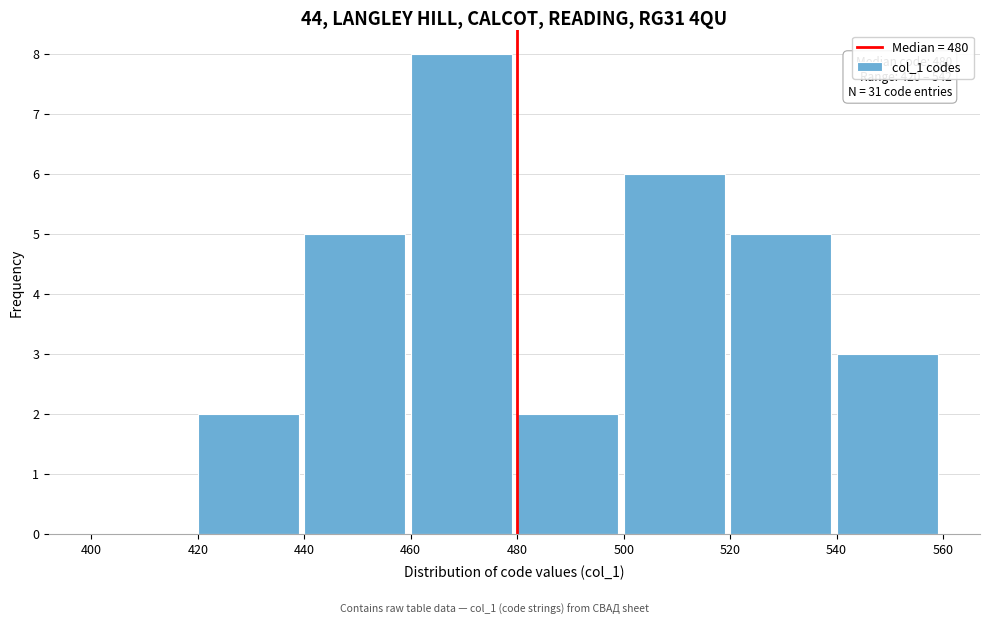

Which range on the x-axis has the tallest bar?

460 to 480